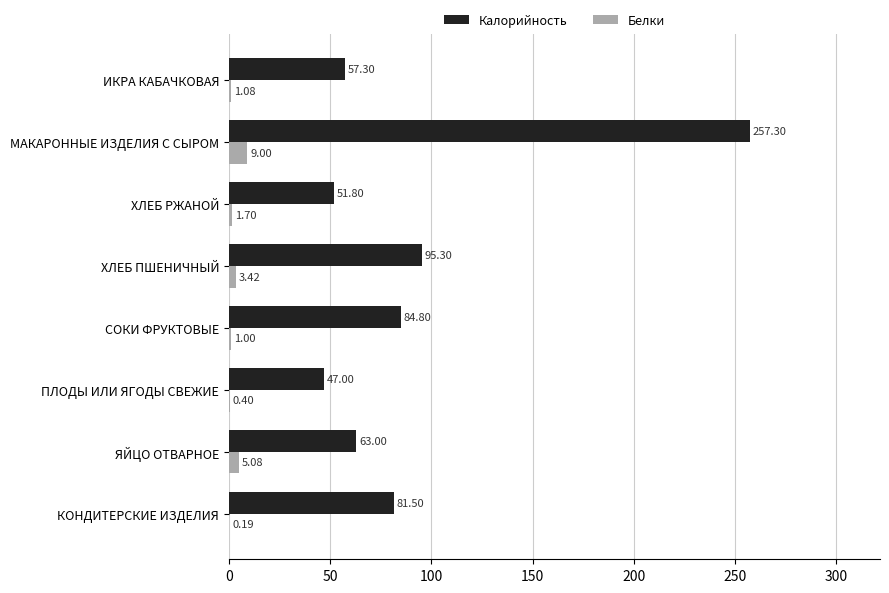

What is the sum of the Белки values at КОНДИТЕРСКИЕ ИЗДЕЛИЯ and ЯЙЦО ОТВАРНОЕ?

5.3